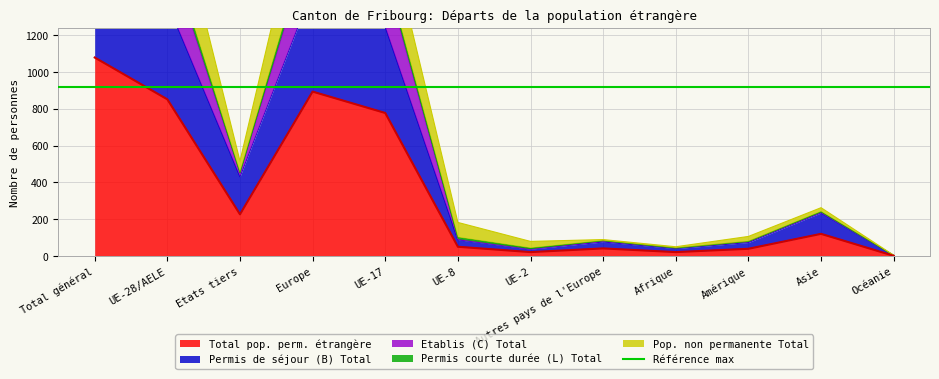

Rank the series at UE-28/AELE from lowest to highest value.

Total pop. perm. étrangère, Permis de séjour (B) Total, Pop. non permanente Total, Etablis (C) Total